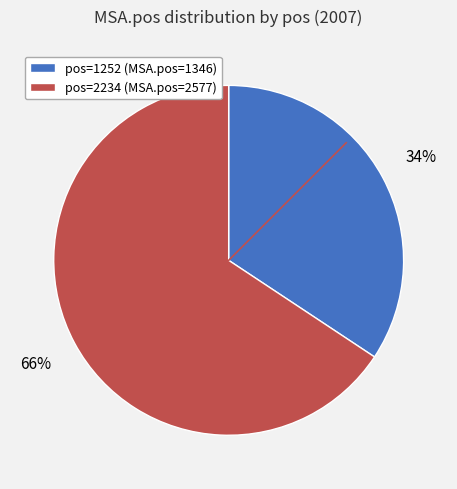

Rank the categories by value from lowest to highest.

pos=1252 (MSA.pos=1346), pos=2234 (MSA.pos=2577)